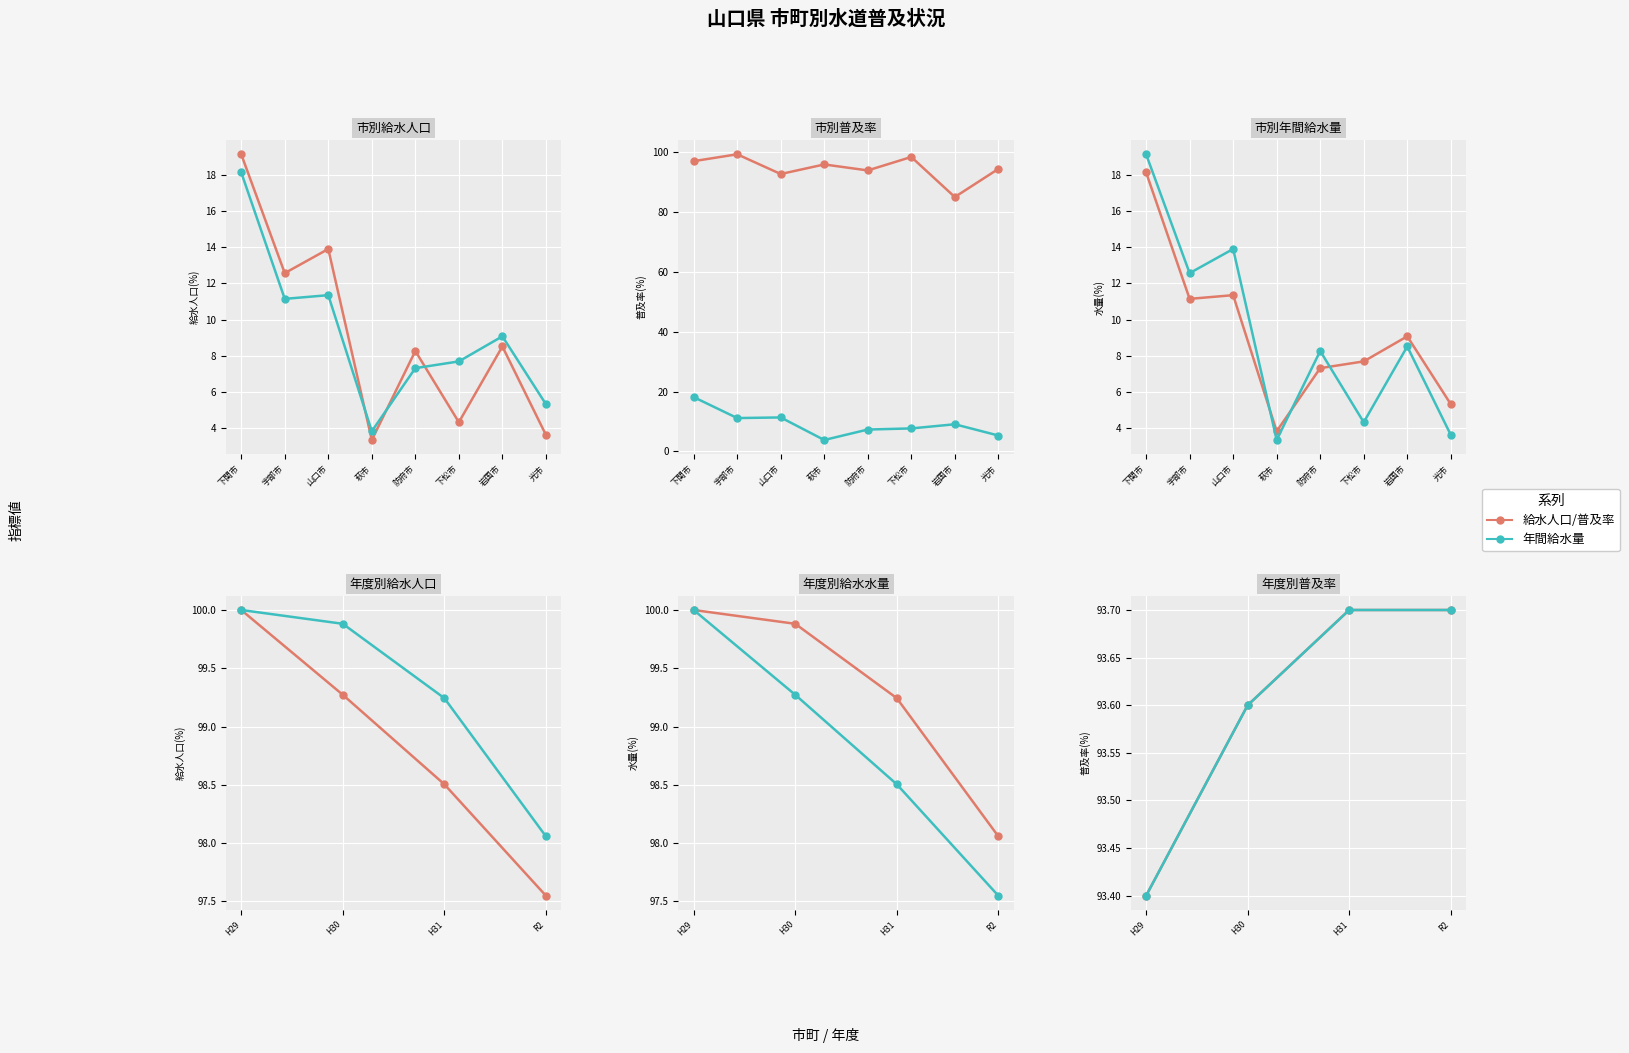

True or false: 年間給水量 has more than 0 interior local peaks.

False